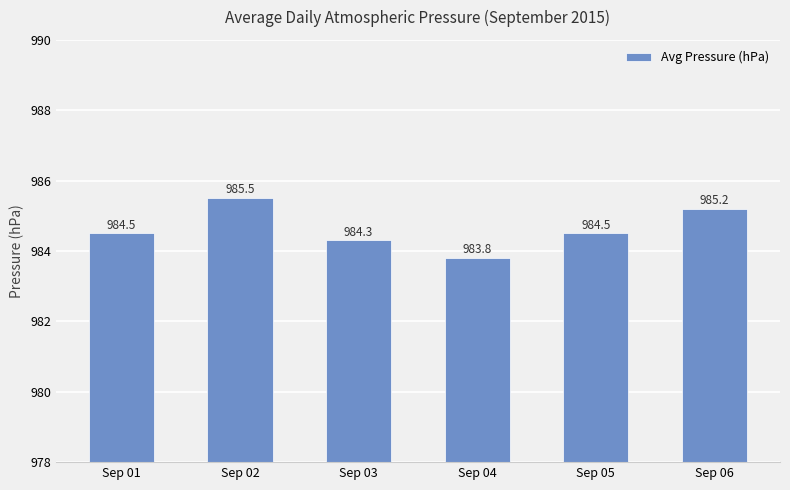

Which has a higher value, Sep 01 or Sep 03?

Sep 01